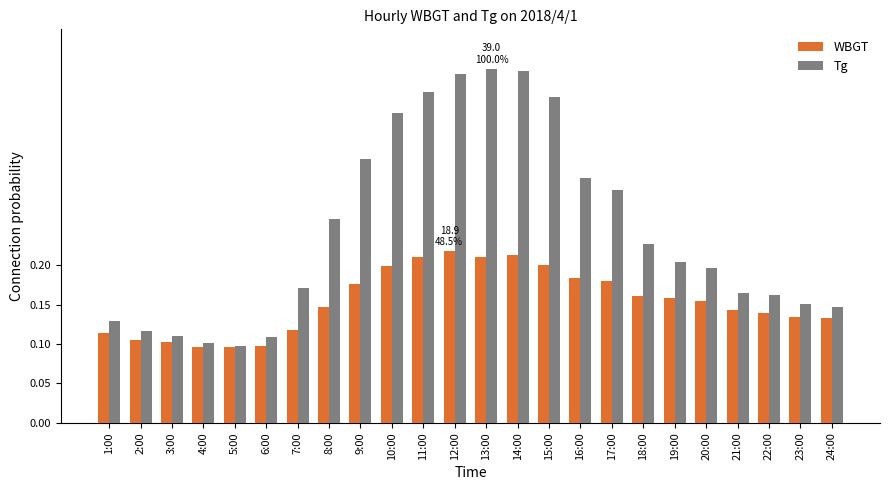

Rank the series by their maximum value, from lowest to highest.

WBGT, Tg